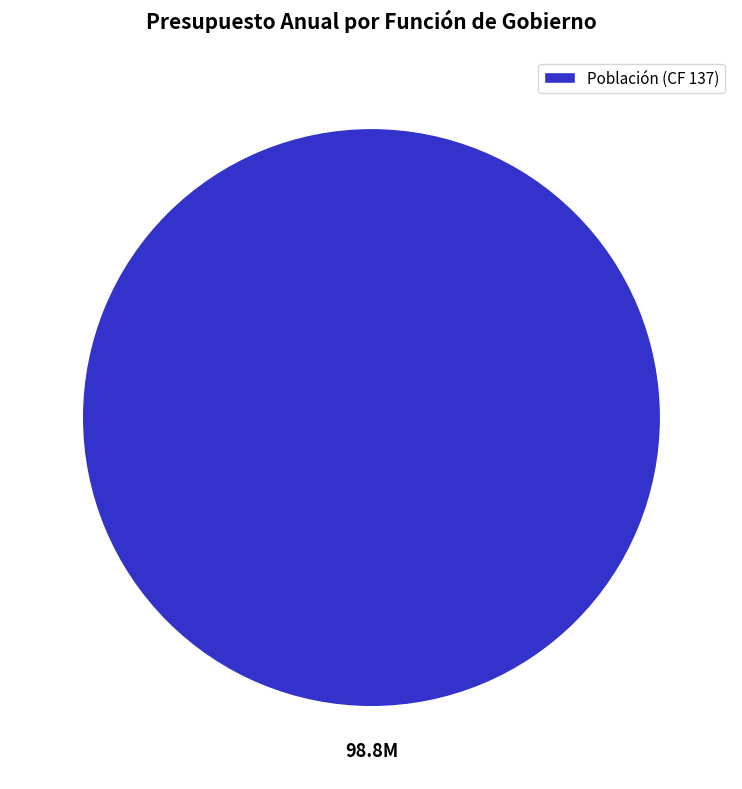

Is it true that Población (CF 137) is 87% of the pie?

False